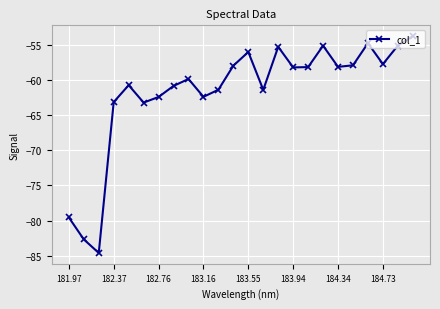

What is the sum of all values?

-1480.9